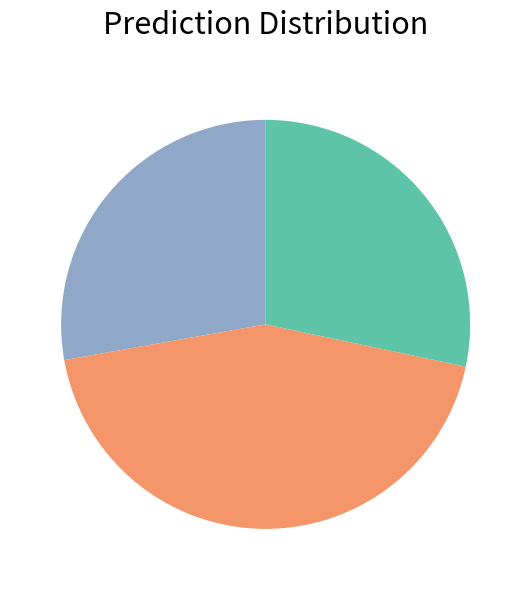

Is there any slice that represents more than half of the pie?

No